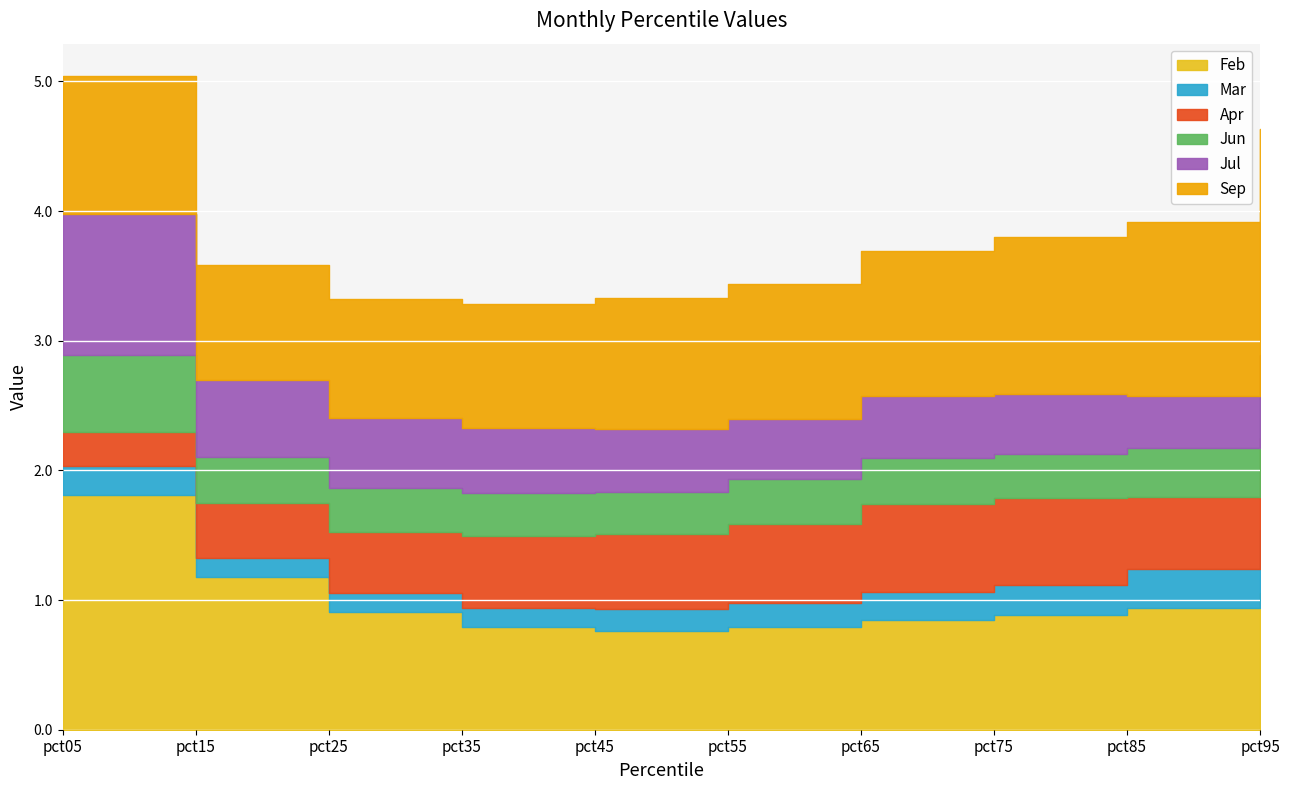

Which category has the highest value across all series?

pct05